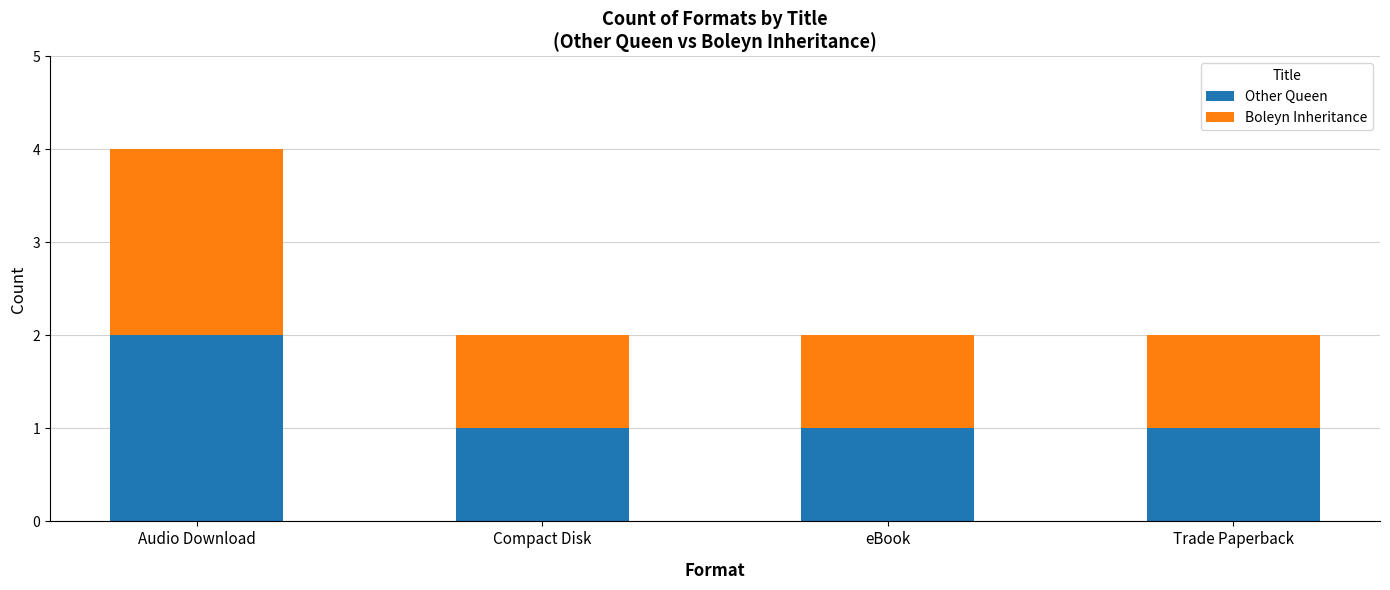

The Other Queen series shows 1 at Trade Paperback. True or false?

True